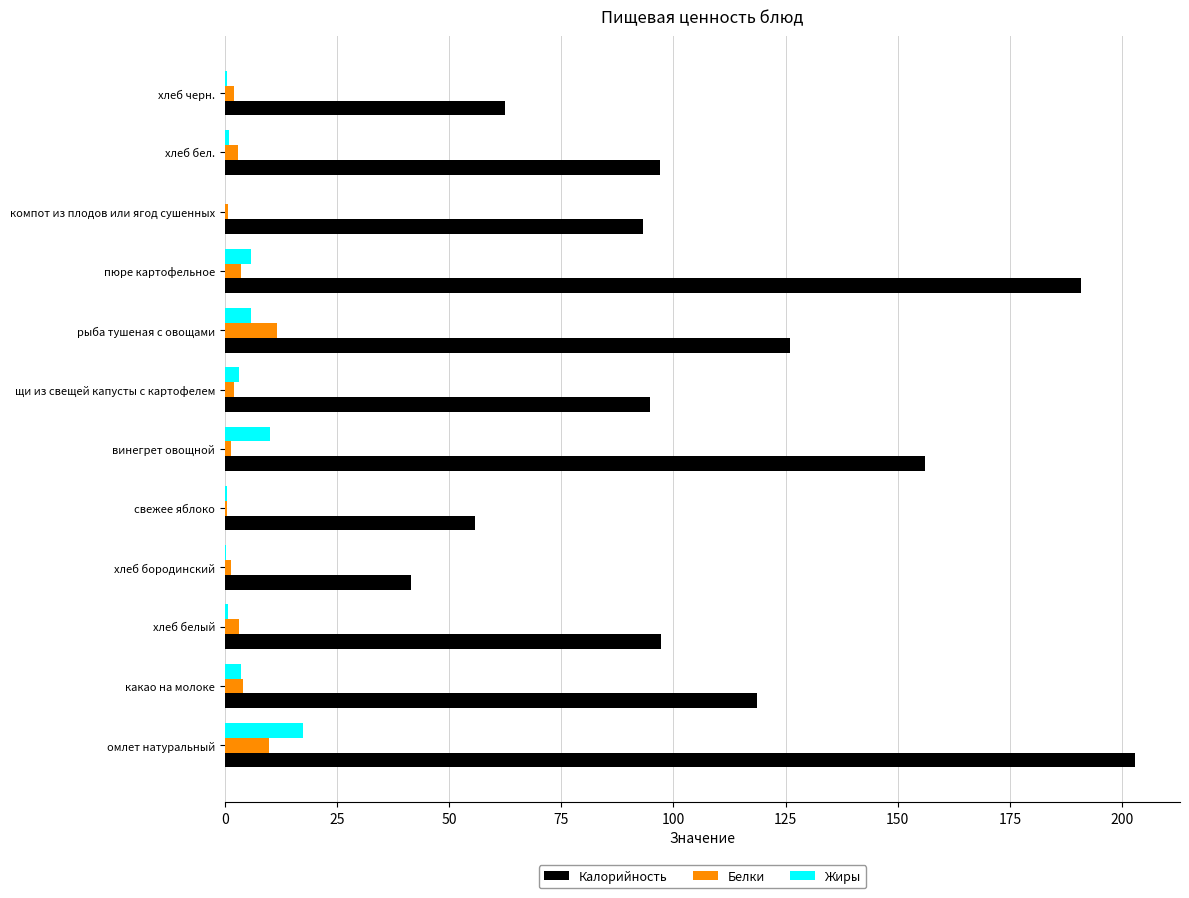

The value of Калорийность at омлет натуральный is 100.7. True or false?

False